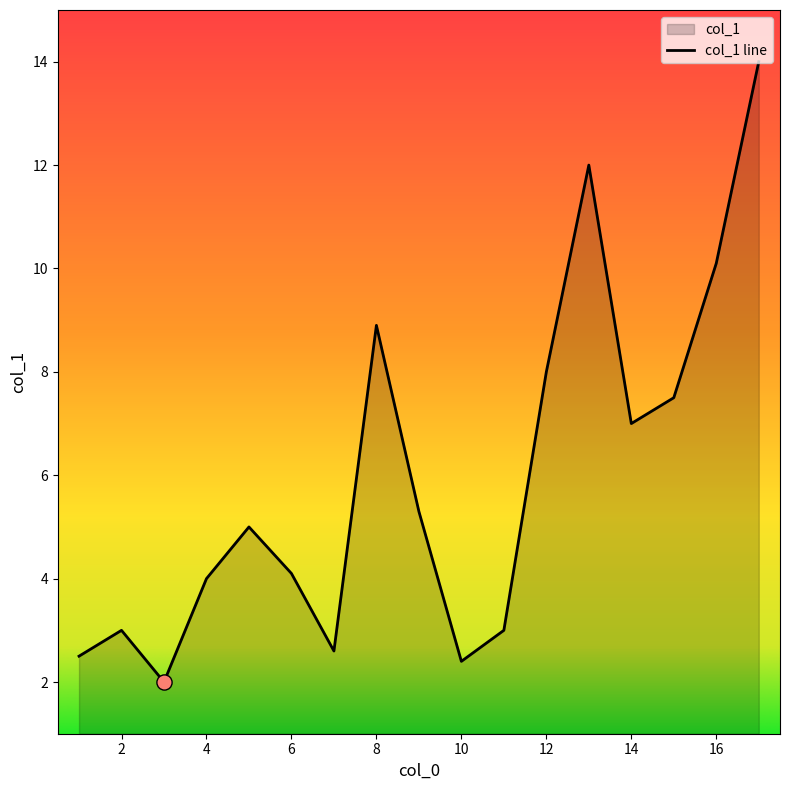

Approximately how many times larger is the value at 13 compared to 15?

1.6